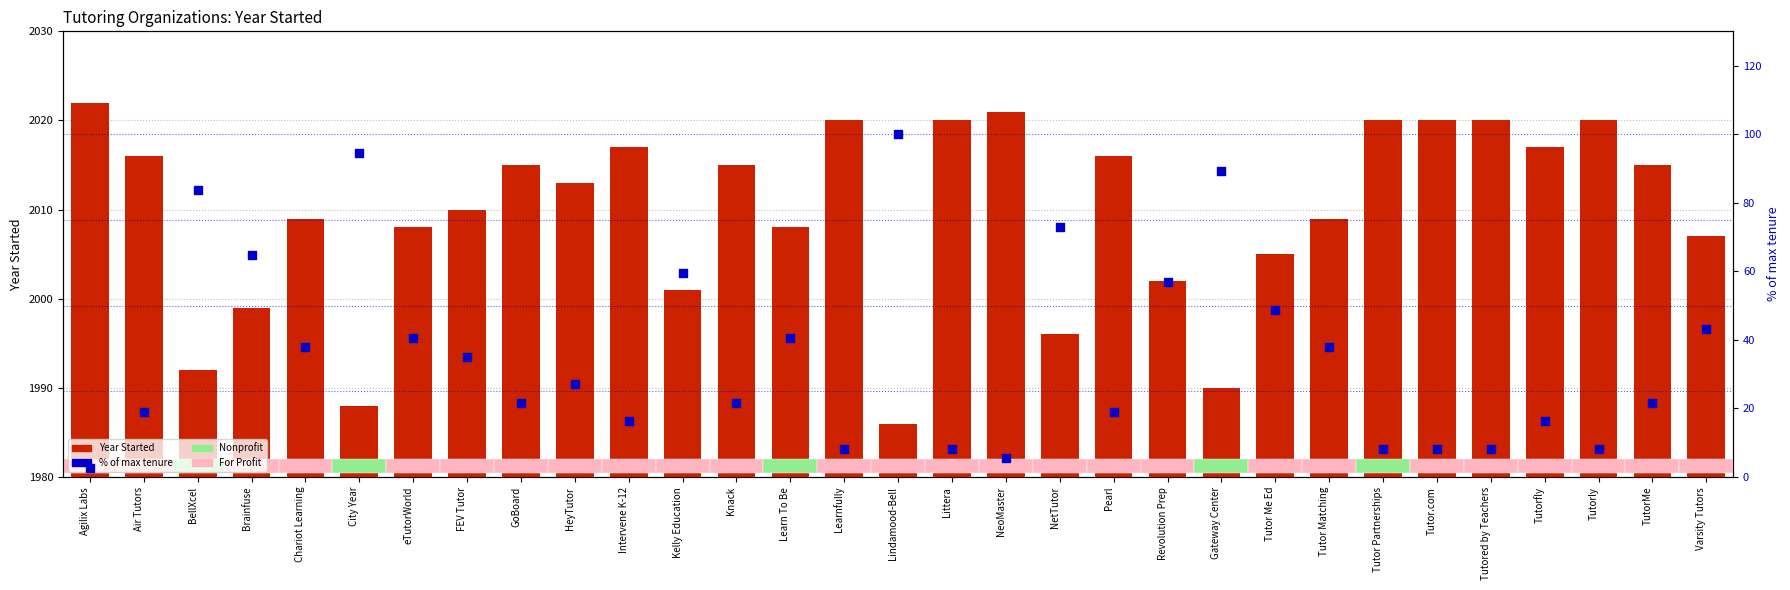

At which category is the sum across all series the highest?

Lindamood-Bell